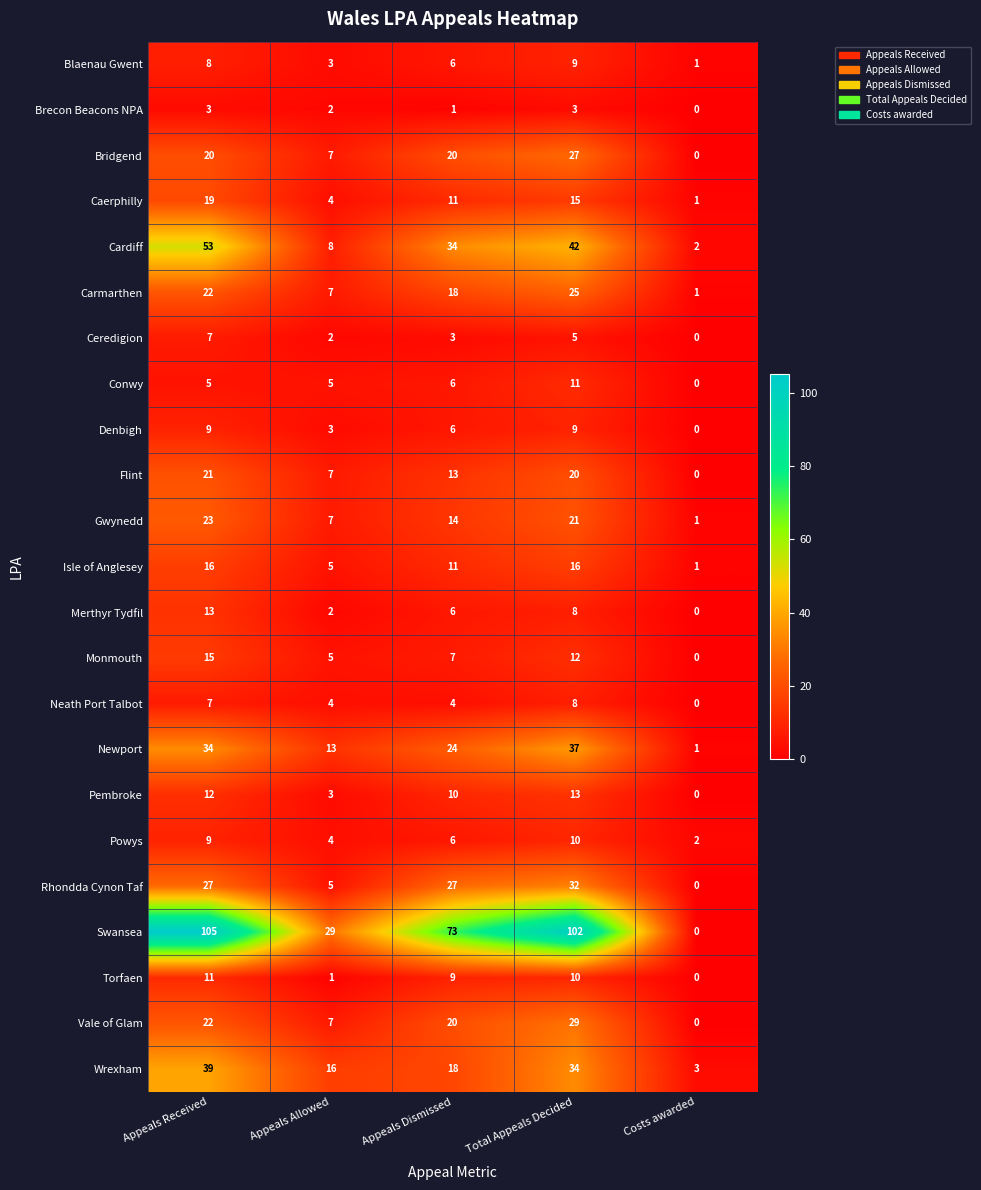

At how many categories does at least one series exceed 88?

2